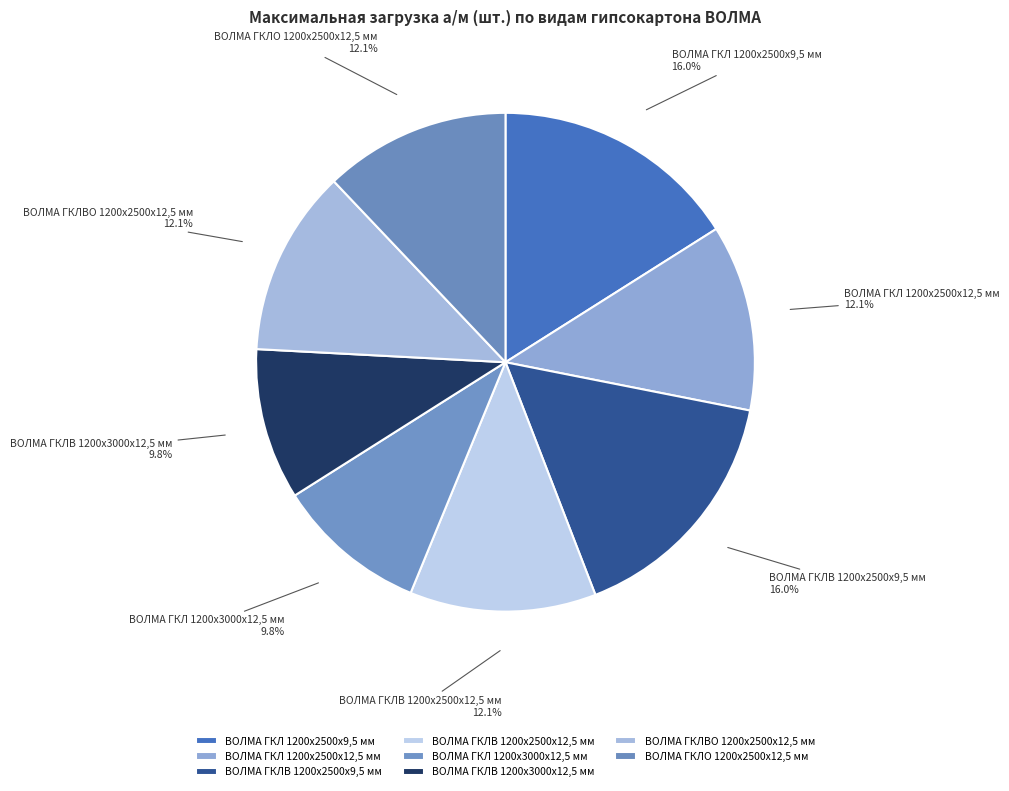

Is there any slice that represents more than half of the pie?

No